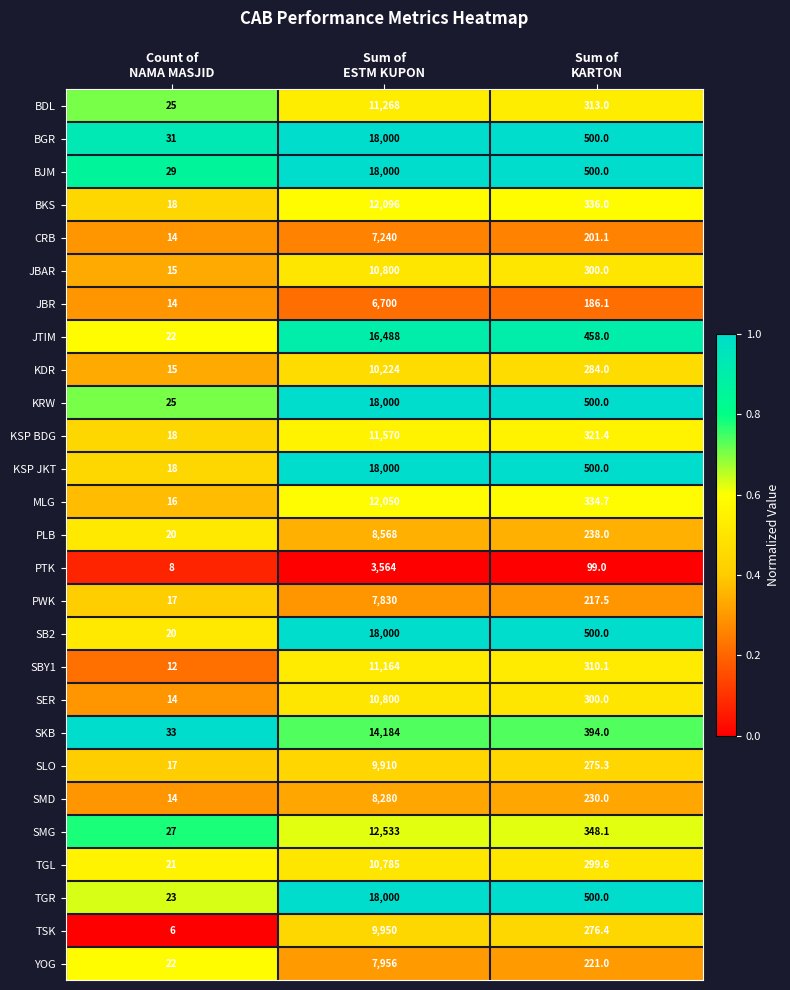

What is the maximum value for BGR?

18000.0